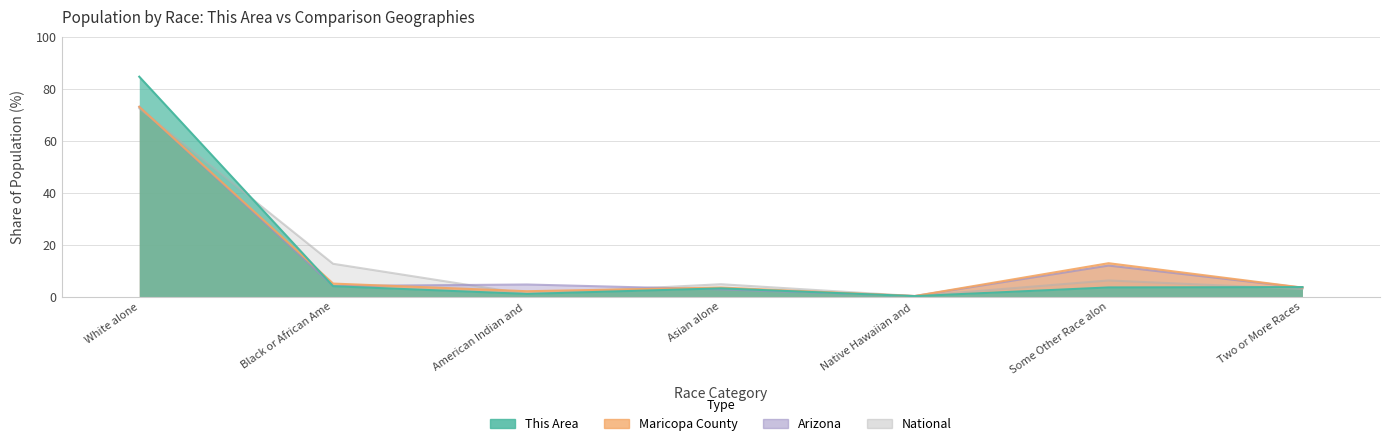

The This Area series shows 5.6 at Some Other Race alon. True or false?

False